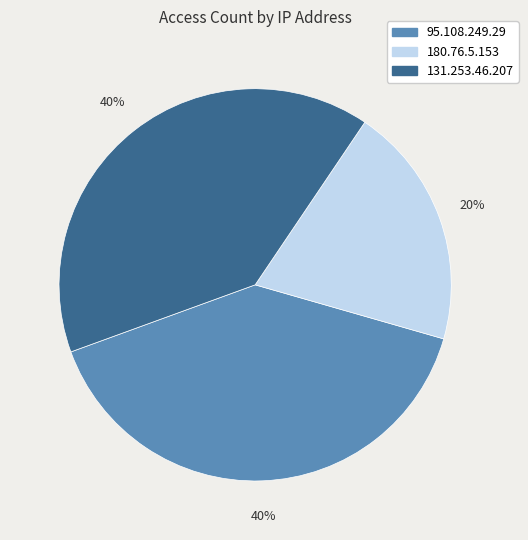

Is 131.253.46.207 the majority of the pie?

No